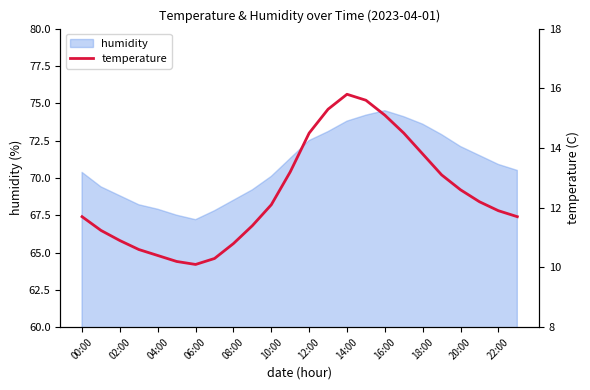

Is it true that humidity equals 68.5 at 08:00?

True